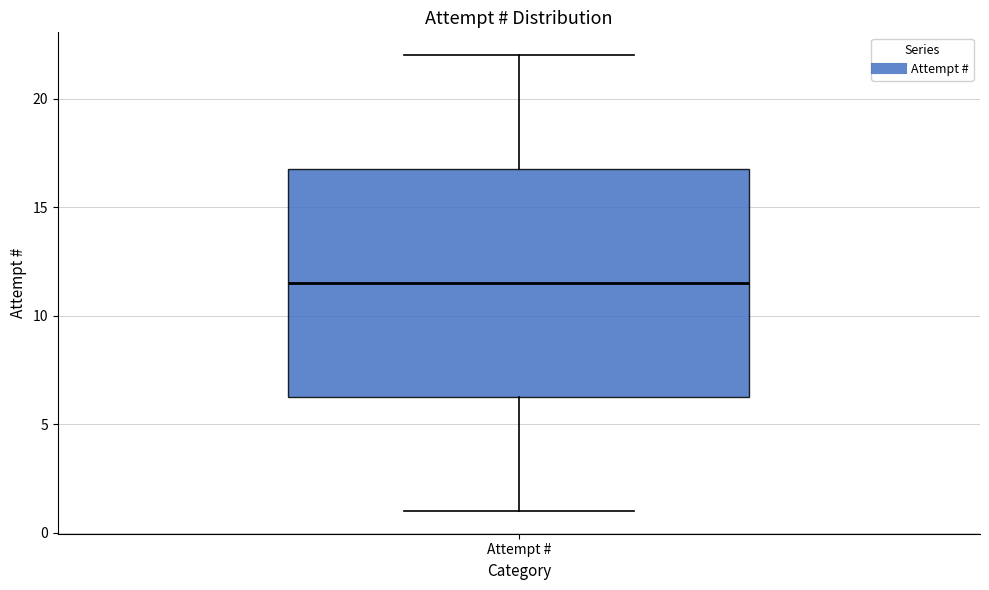

Transcribe this box plot: give where the median line is, the range the box spans, and where the two whiskers end, as read against the y-axis. The values are not printed on the chart, so give them approximately, as read against the axis.

median 11.5, box 6.5 to 17.0, whiskers 1.0 to 22.0